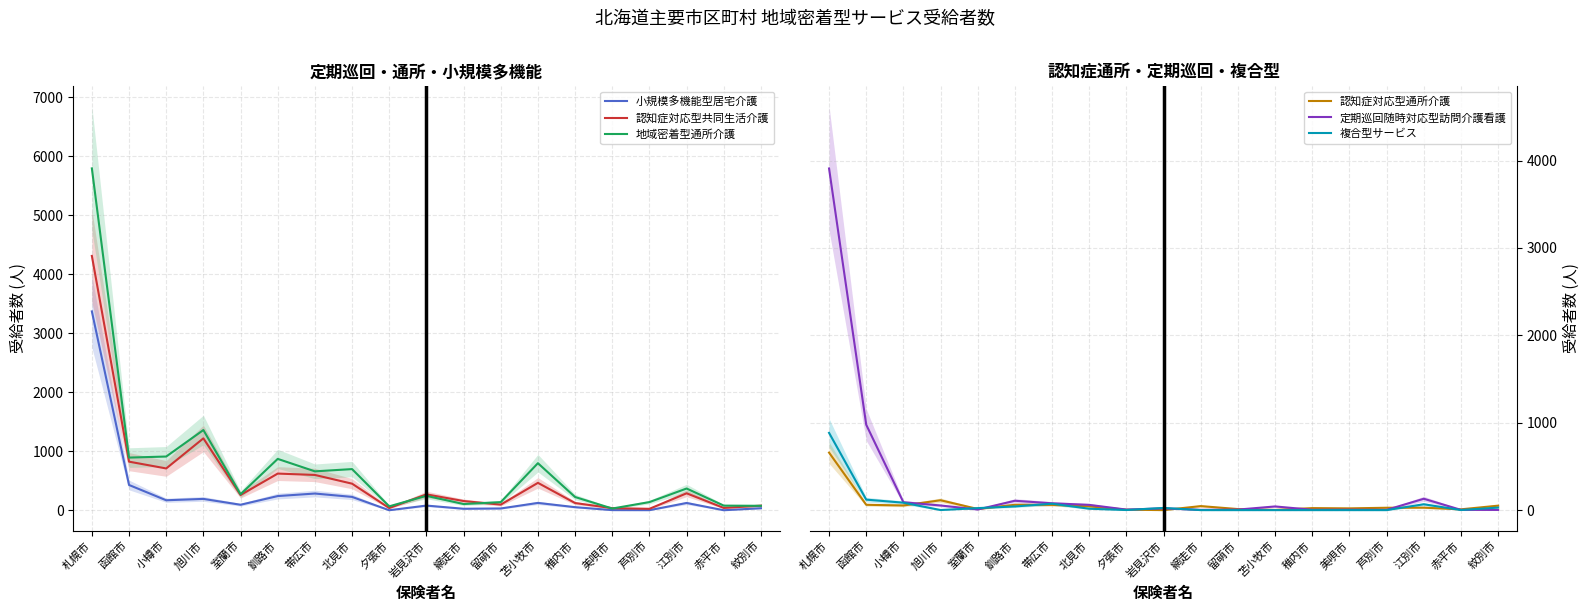

Which category has the lowest value across all series?

岩見沢市